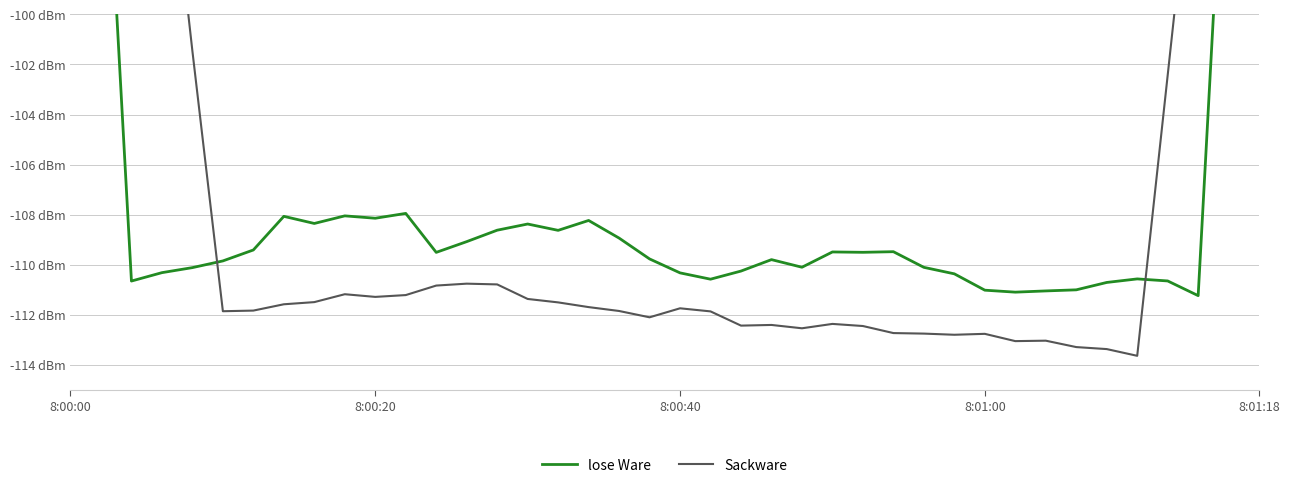

What is the difference between the lose Ware values at 17 and 12?

1.3